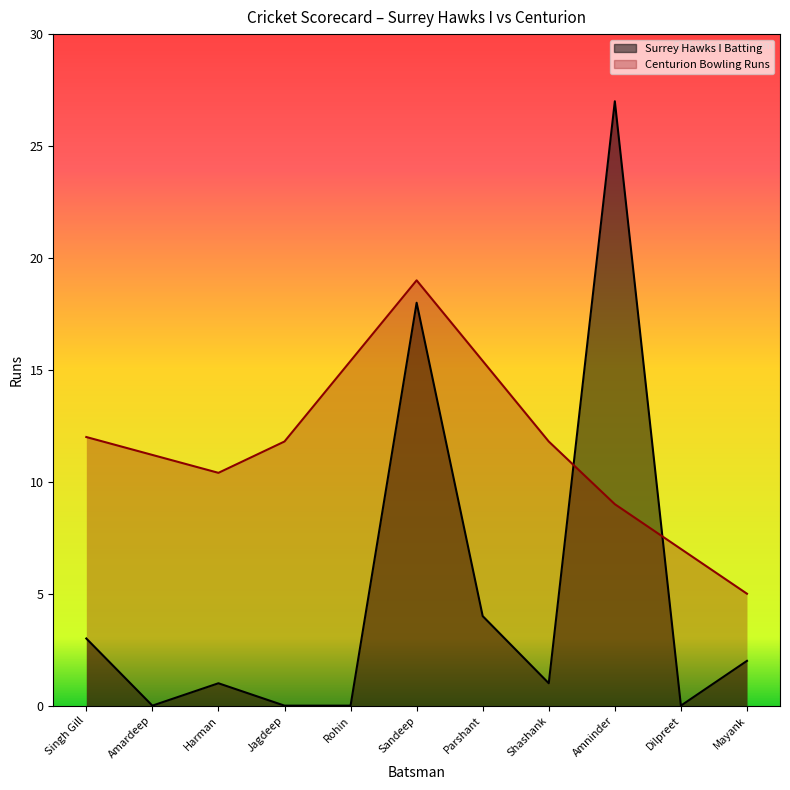

Reading left to right, transcribe all the data shown in this chart.

3	0	1	0	0	18	4	1	27	0	2